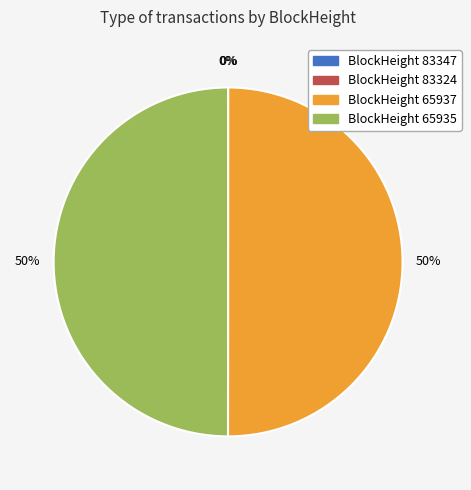

To the nearest percent, what is the average slice percentage?

25%